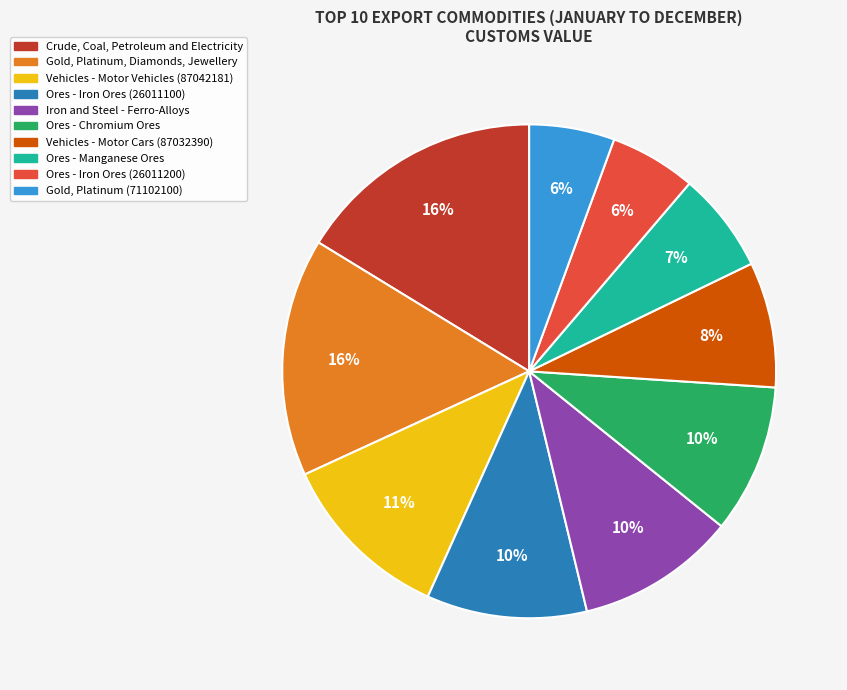

What is the ratio of the value at Ores - Manganese Ores to the value at Vehicles - Motor Vehicles (87042181)?

0.6